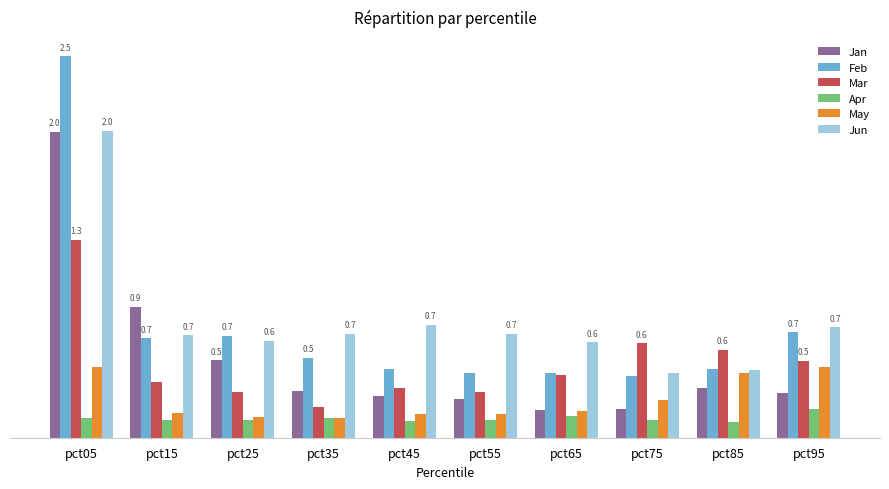

Does the chart contain stacked bars?

No